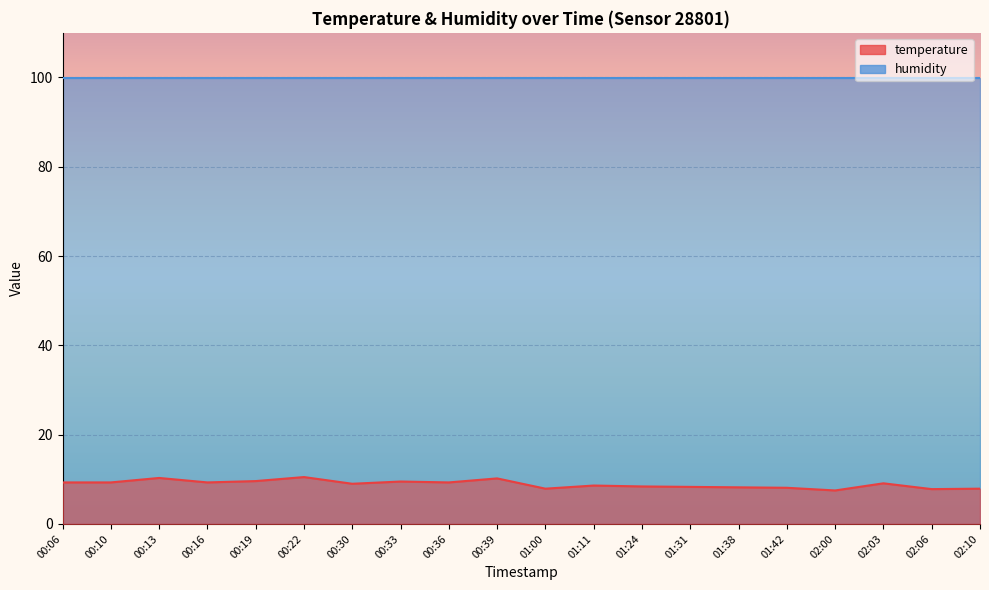

Rank the categories by value from highest to lowest.

00:22, 00:13, 00:39, 00:19, 00:33, 00:06, 00:10, 00:16, 00:36, 02:03, 00:30, 01:11, 01:24, 01:31, 01:38, 01:42, 01:00, 02:10, 02:06, 02:00